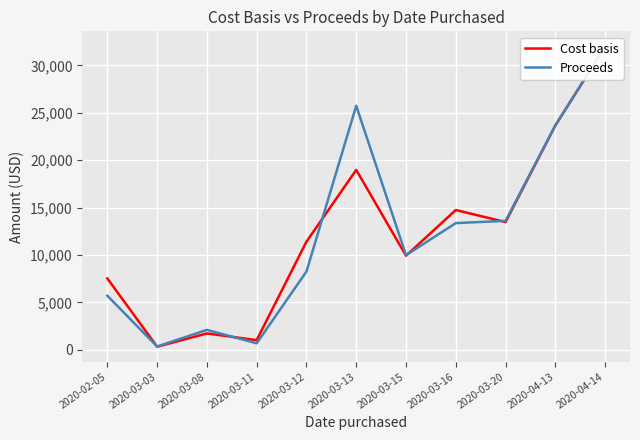

Reading right to left, what are all the values shown in this chart?

Cost basis: 31970.5	23666.3	13475.2	14746.0	9926.9	18977.8	11407.4	1022.1	1726.0	331.6	7529.5
Proceeds: 32011.4	23677.5	13605.0	13367.0	9985.0	25743.7	8254.5	690.0	2102.0	350.1	5705.7